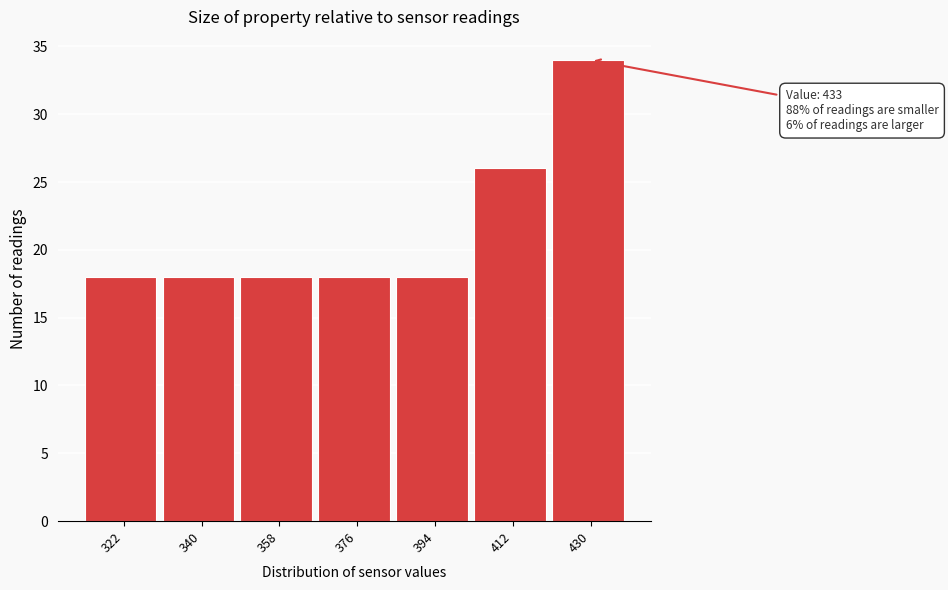

Reading right to left, extract all data points from this chart.

34	26	18	18	18	18	18